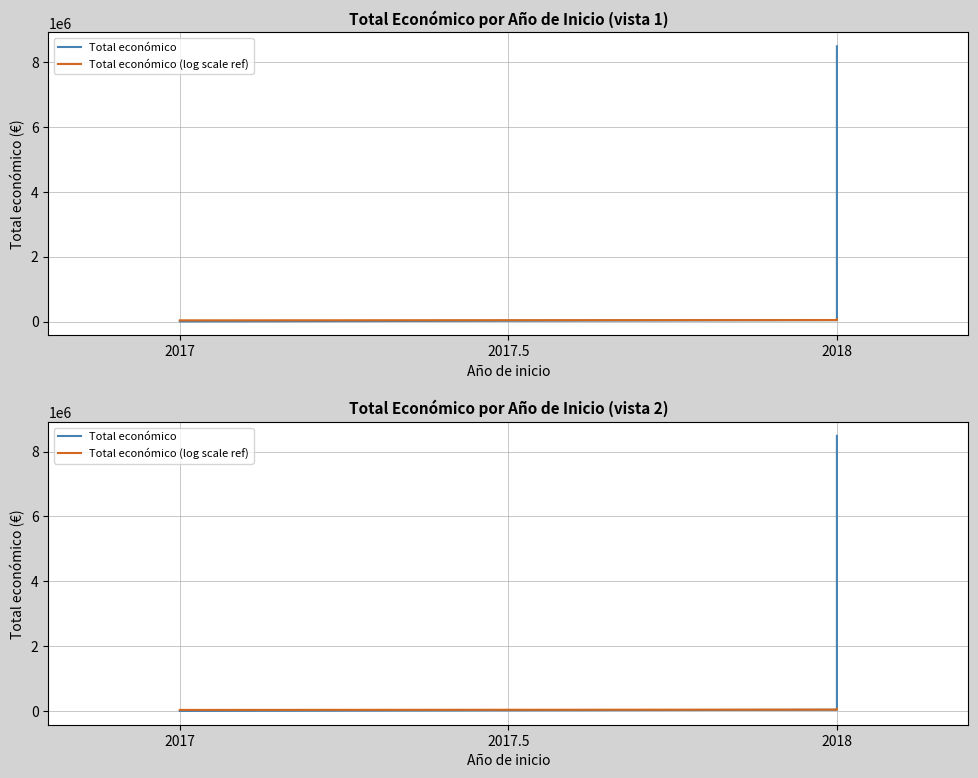

Does the chart display data point markers on the line(s)?

No